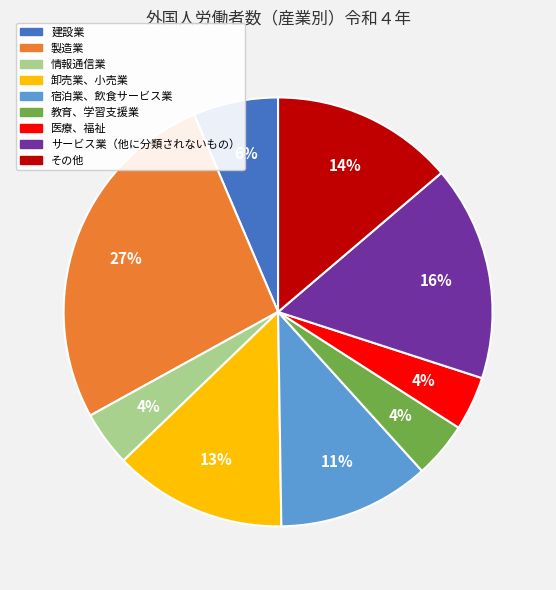

Which category has the biggest portion of the pie?

製造業